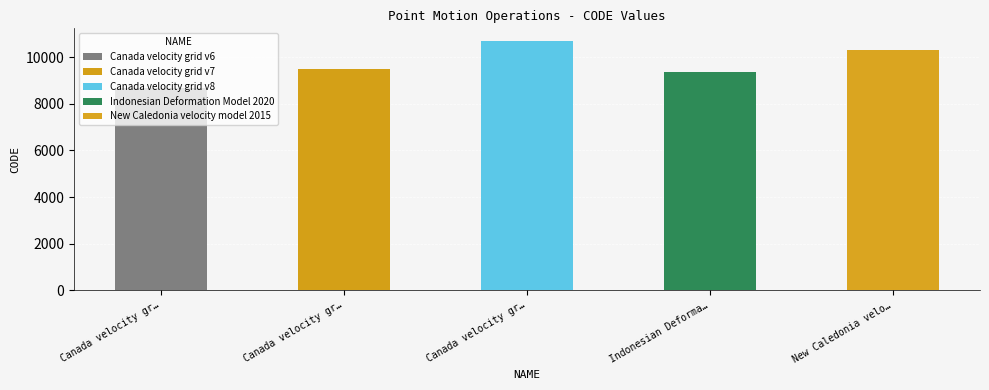

What is the average value?

9713